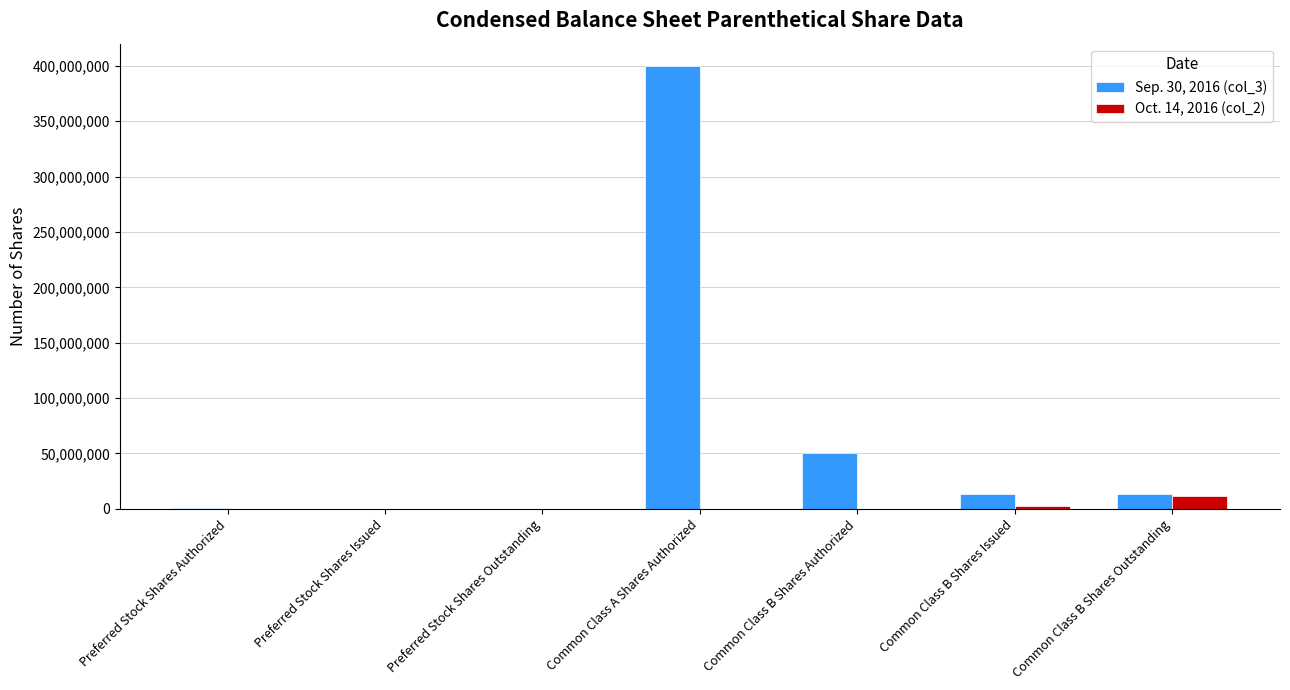

At which label is Sep. 30, 2016 (col_3) closest to 200000000?

Common Class B Shares Authorized